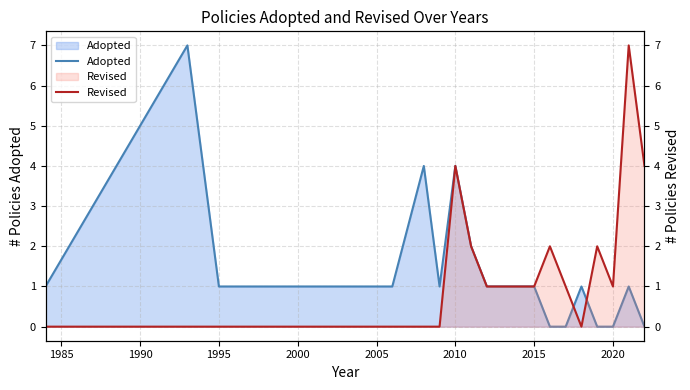

Reading right to left, list all the values displayed in this chart.

Adopted: 0	1	0	0	1	0	0	1	1	1	2	4	1	4	1	1	1	1	7	1
Revised: 4	7	1	2	0	1	2	1	1	1	2	4	0	0	0	0	0	0	0	0